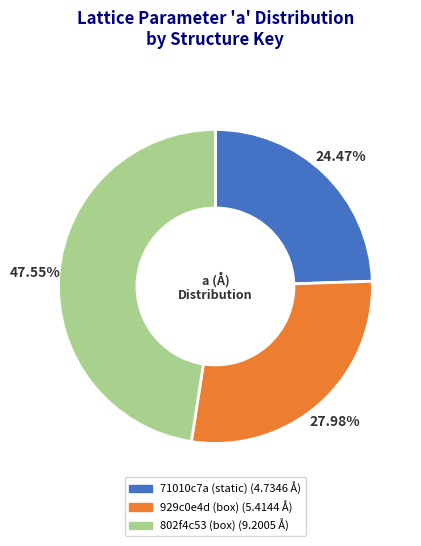

To the nearest percent, what portion does 802f4c53 (box) represent?

48%